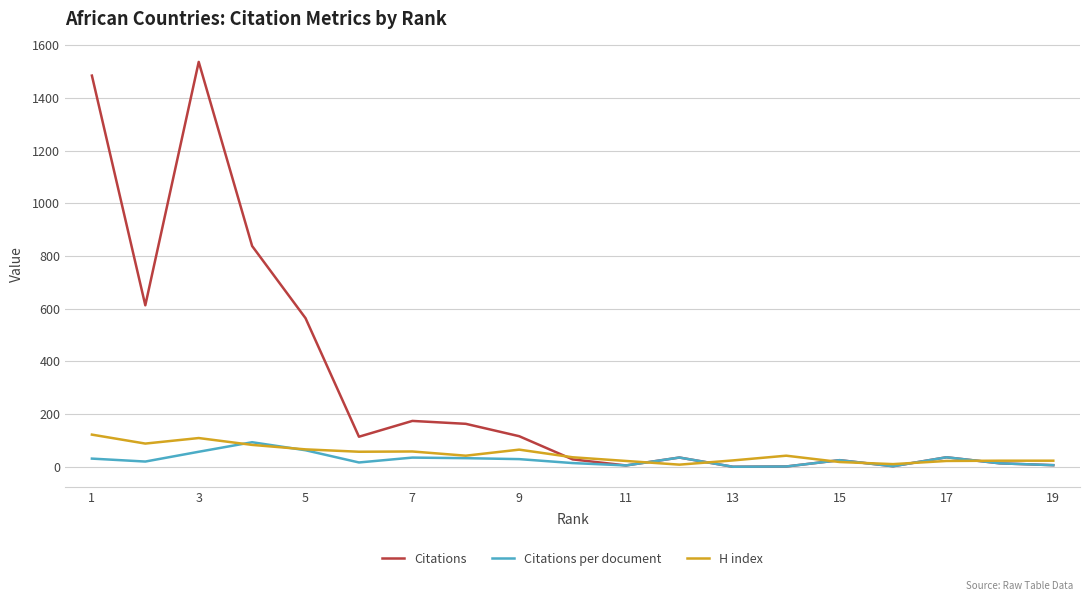

Count the number of data series in this chart.

3